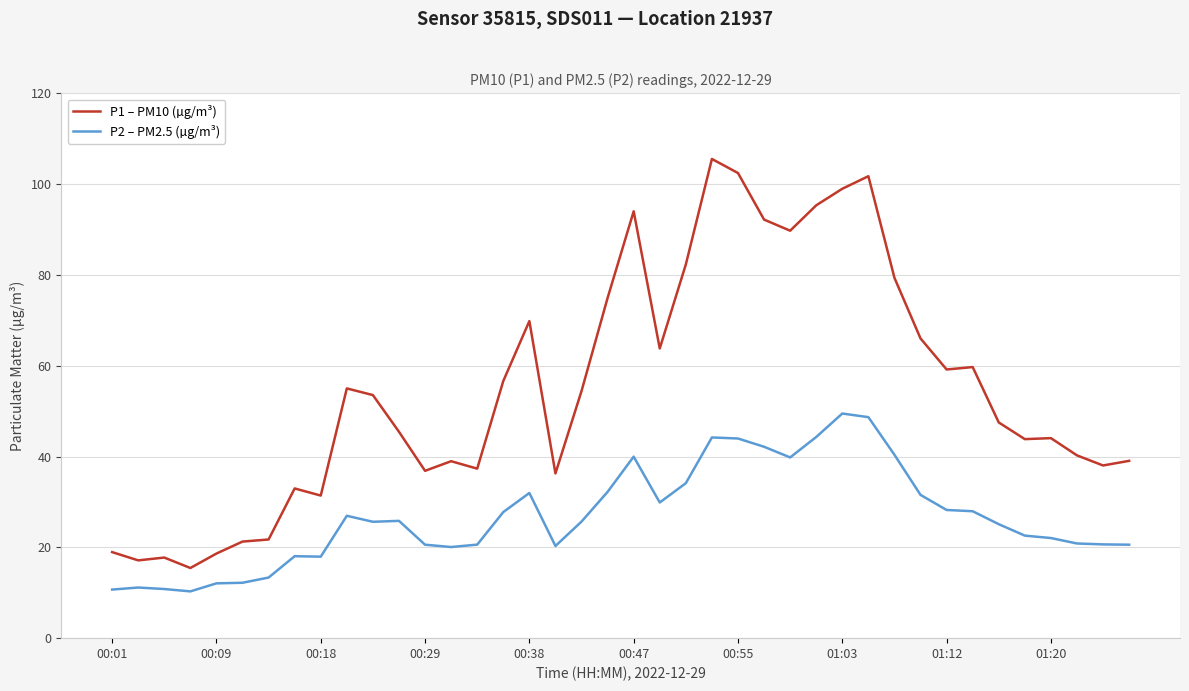

What is the maximum value shown in the chart?

105.5